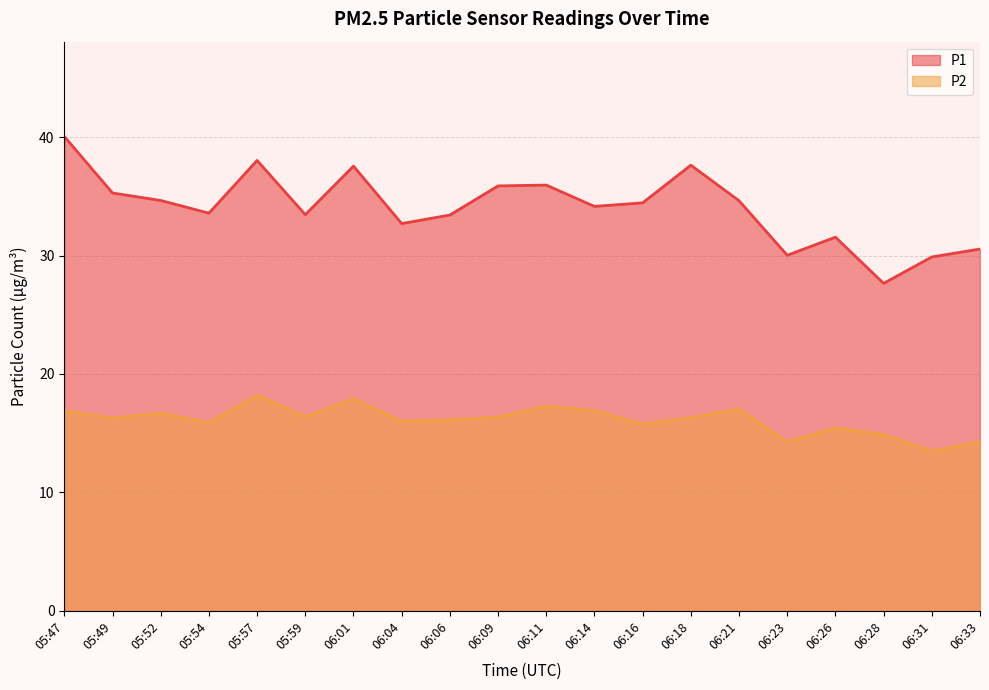

How many categories are shown in the chart?

20